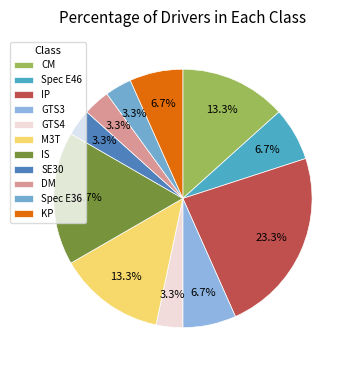

True or false: IP accounts for 38% of the total.

False